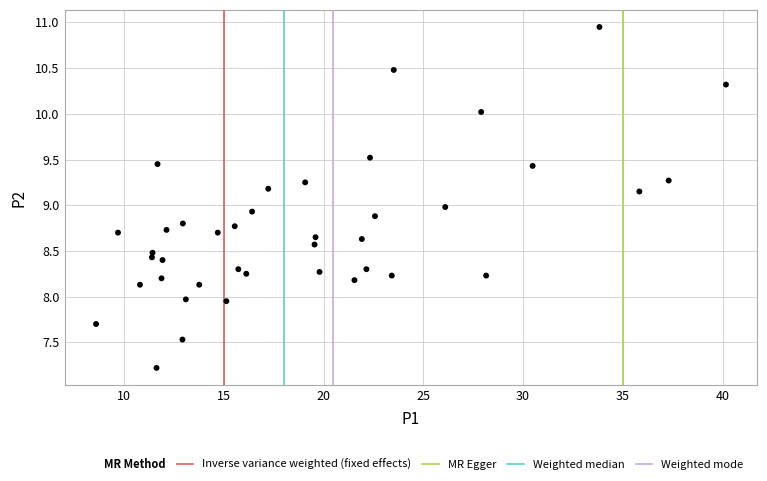

What is the range of X values (max minus min)?

31.6